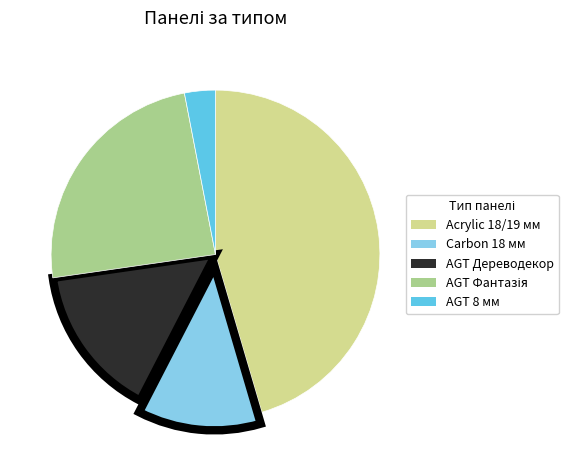

Is there any slice that represents more than half of the pie?

No